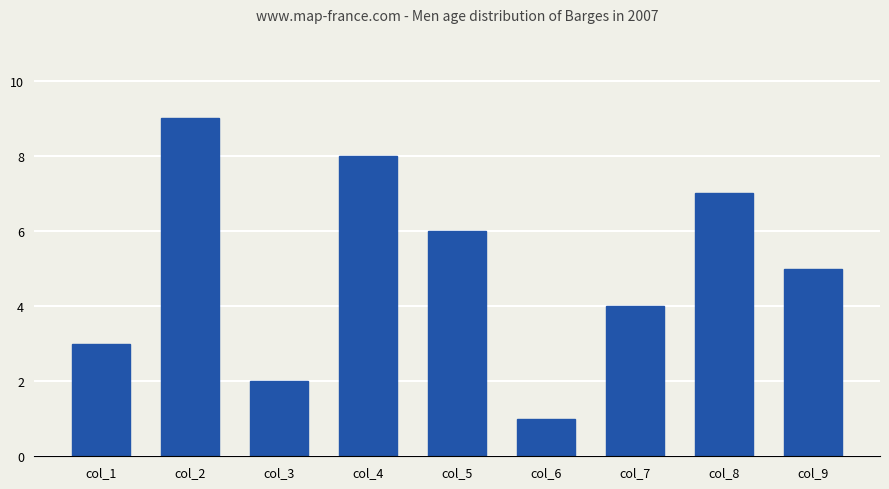

How many data points are less than 5?

4